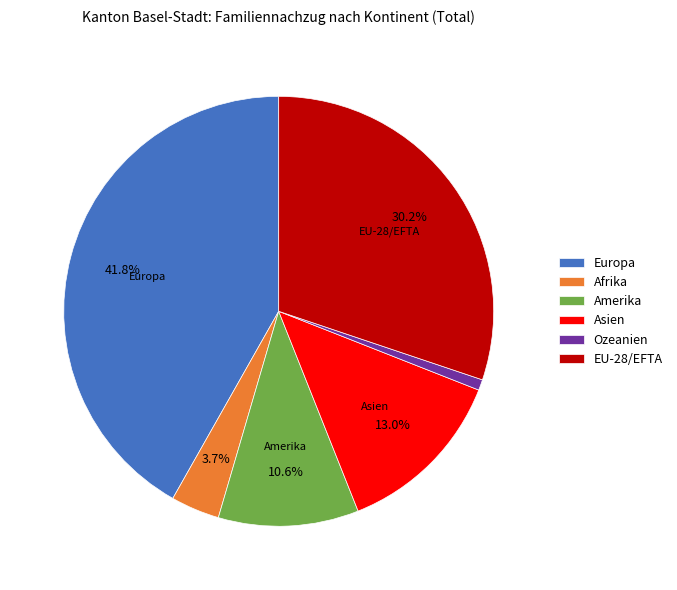

Which category has the biggest portion of the pie?

Europa